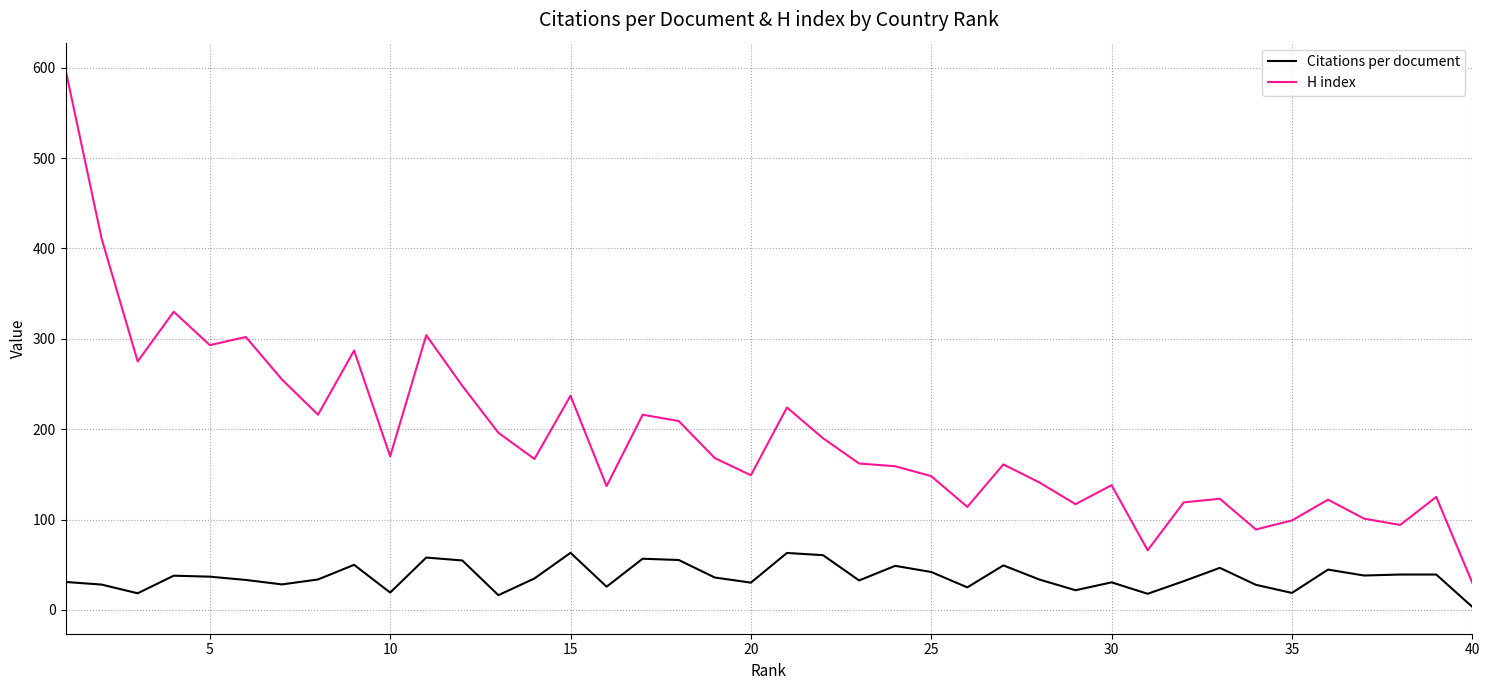

Which series has the largest total across all categories?

H index